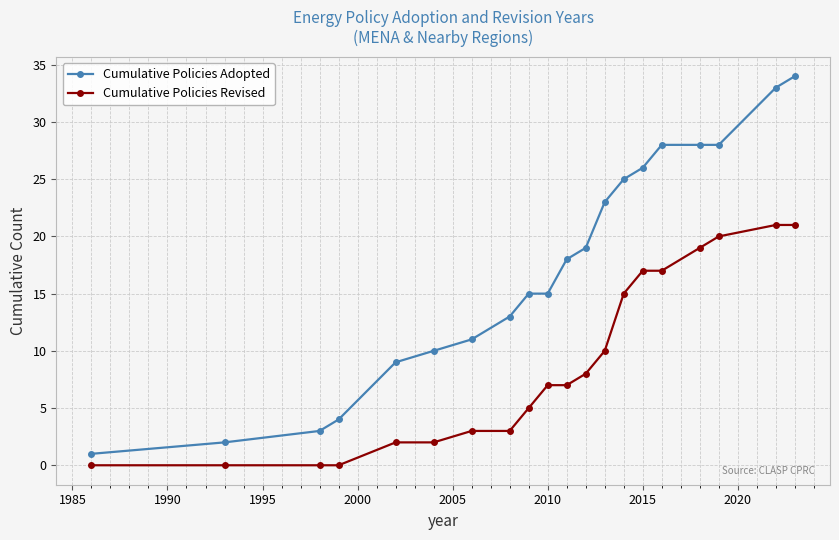

What is the value of the Cumulative Policies Revised point at the 6th from the left?

2